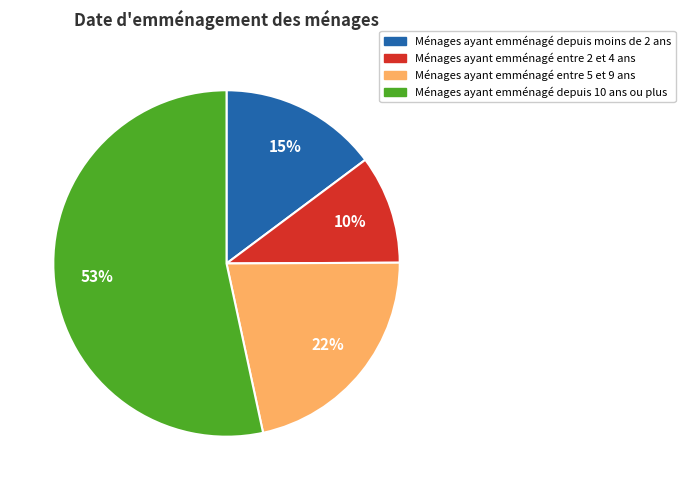

Do Ménages ayant emménagé depuis moins de 2 ans and Ménages ayant emménagé depuis 10 ans ou plus together represent more than half of the pie?

Yes